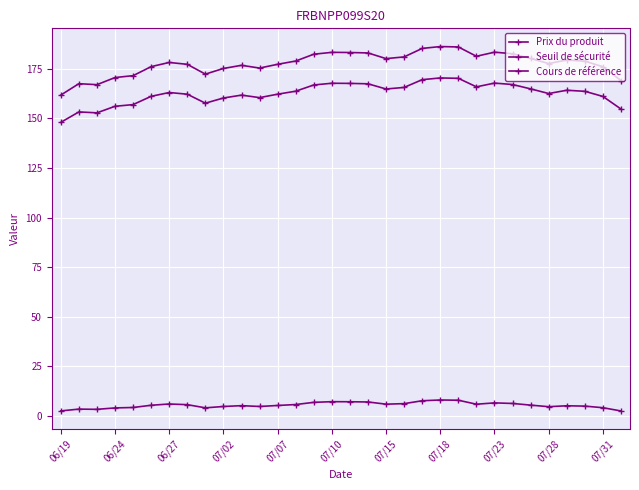

In Cours de référence, how many points are higher than both neighbors (excluding endpoints)?

7